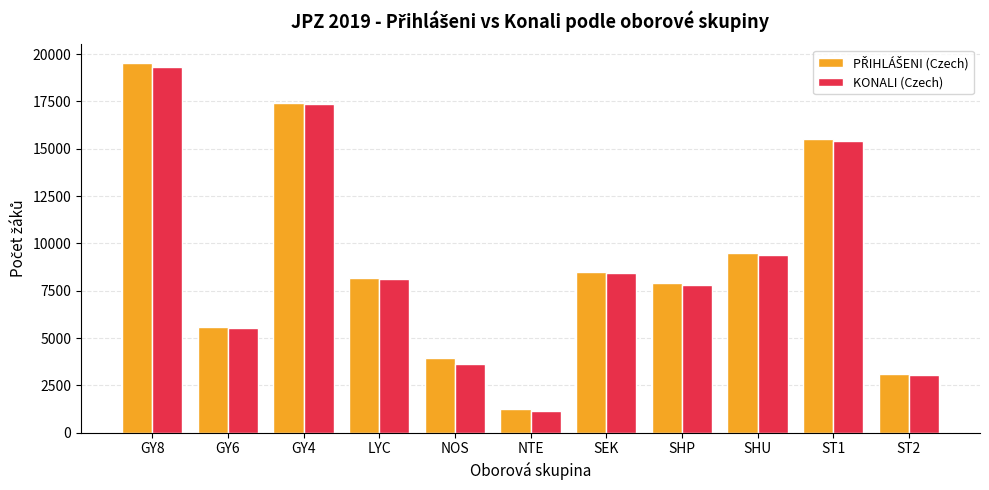

At which category is the sum across all series the highest?

GY8